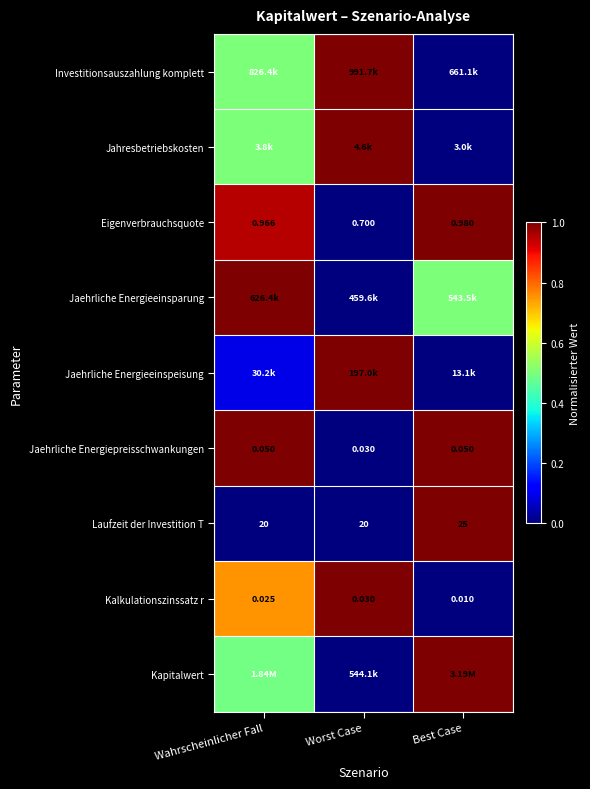

What is the difference between the highest and lowest values at Worst Case?

1.0